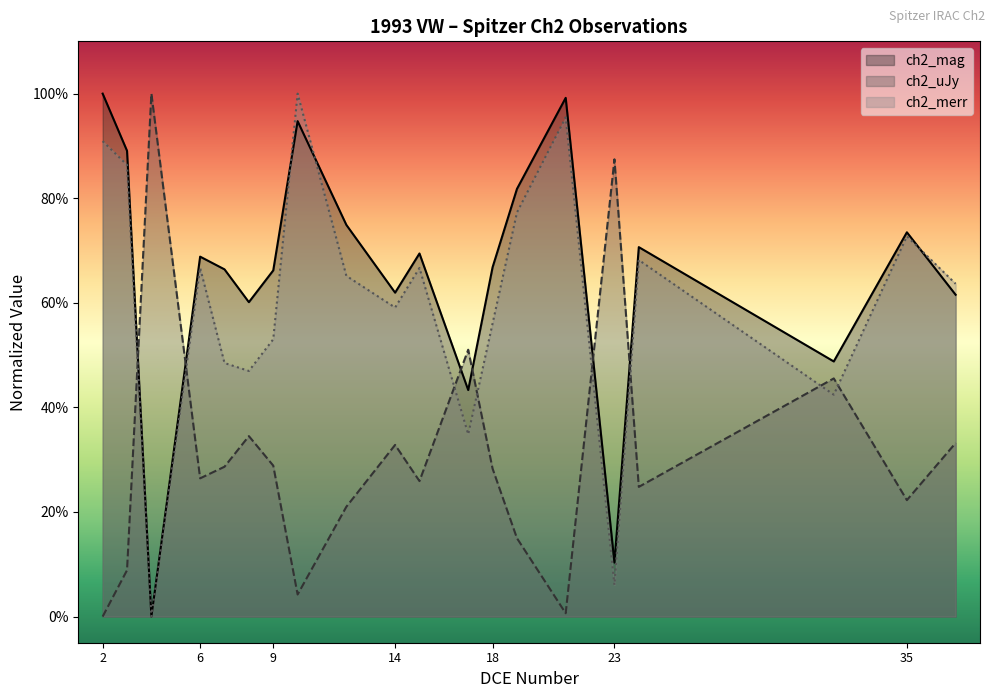

How many values in ch2_uJy are above zero?

19